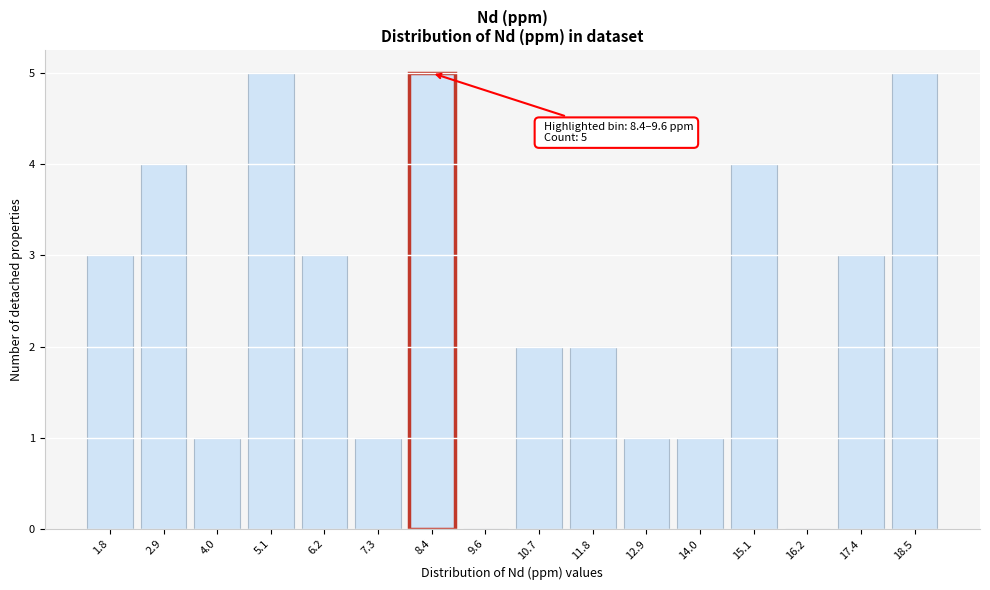

Reading right to left, list all the values displayed in this chart.

18.5=5	17.4=3	16.2=0	15.1=4	14.0=1	12.9=1	11.8=2	10.7=2	9.6=0	8.4=5	7.3=1	6.2=3	5.1=5	4.0=1	2.9=4	1.8=3